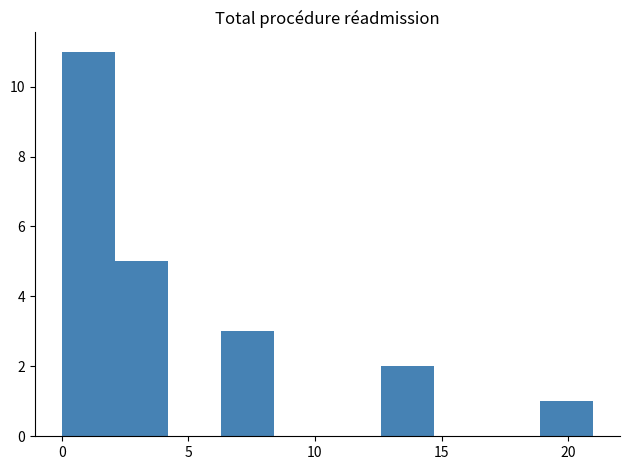

Reading left to right, transcribe this chart: for each bar, give the range it covers on the x-axis and its height. Neither the bar edges nor the heights are printed on the chart, so give them approximately, as read against the axes.

0.0 to 2.1: 11
2.1 to 4.2: 5
4.2 to 6.3: 0
6.3 to 8.4: 3
8.4 to 10.5: 0
10.5 to 12.6: 0
12.6 to 14.7: 2
14.7 to 16.8: 0
16.8 to 18.9: 0
18.9 to 21.0: 1